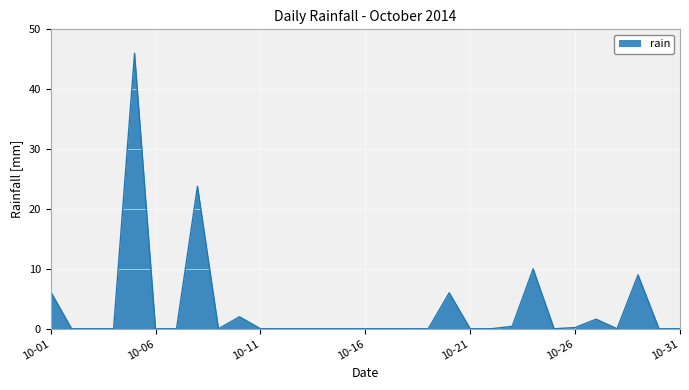

How many lines are shown in the chart?

1